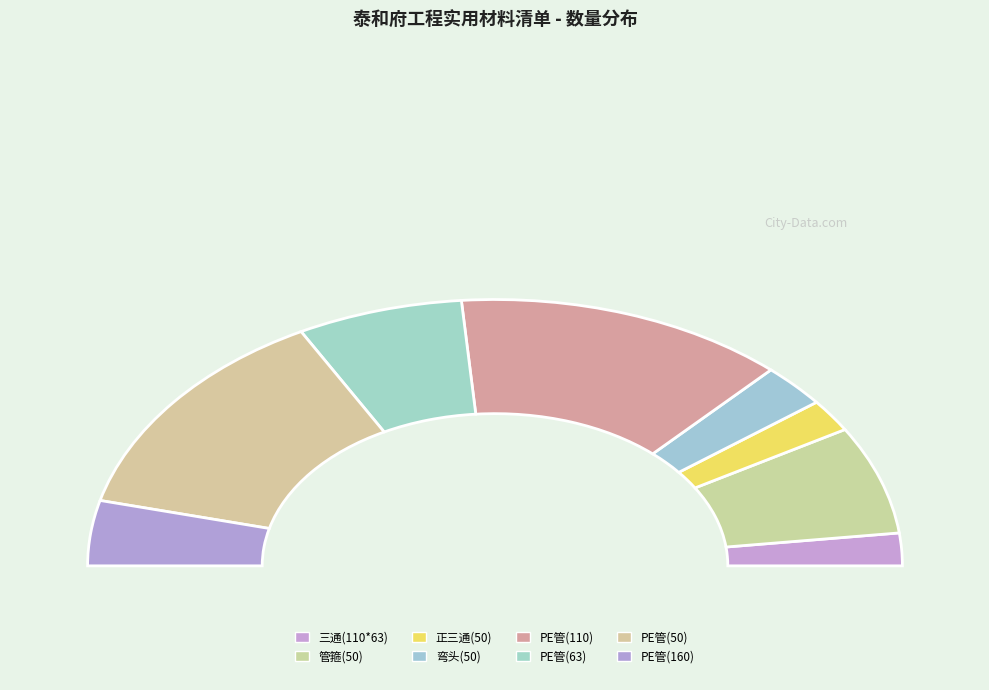

To the nearest percent, what is the difference between the 三通(110*63) and PE管(110) slice percentages?

22%